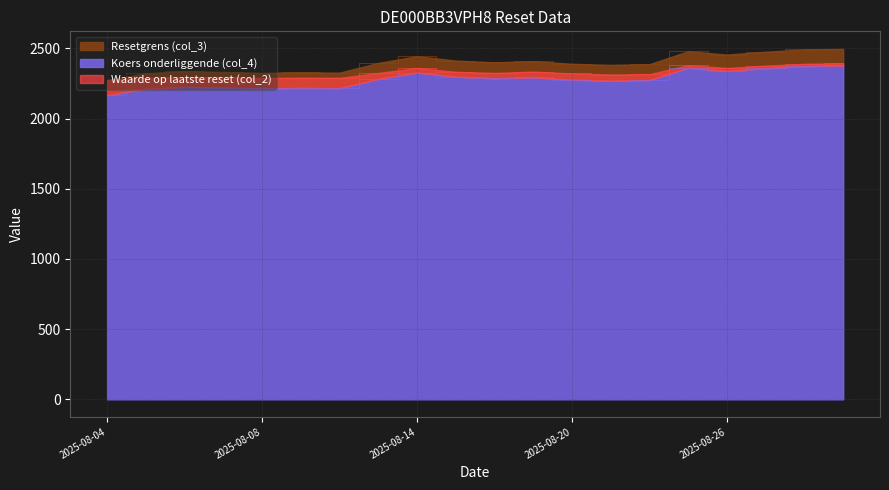

Where is the first local maximum for Resetgrens (col_3)?

2025-08-06